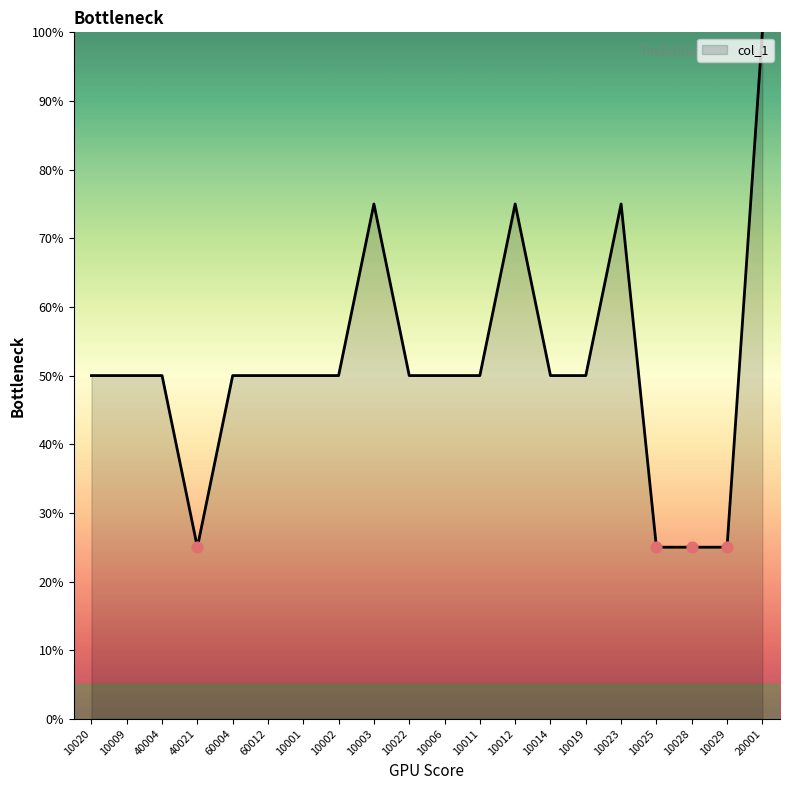

What is the change in value from 10014 to 10023?

+25